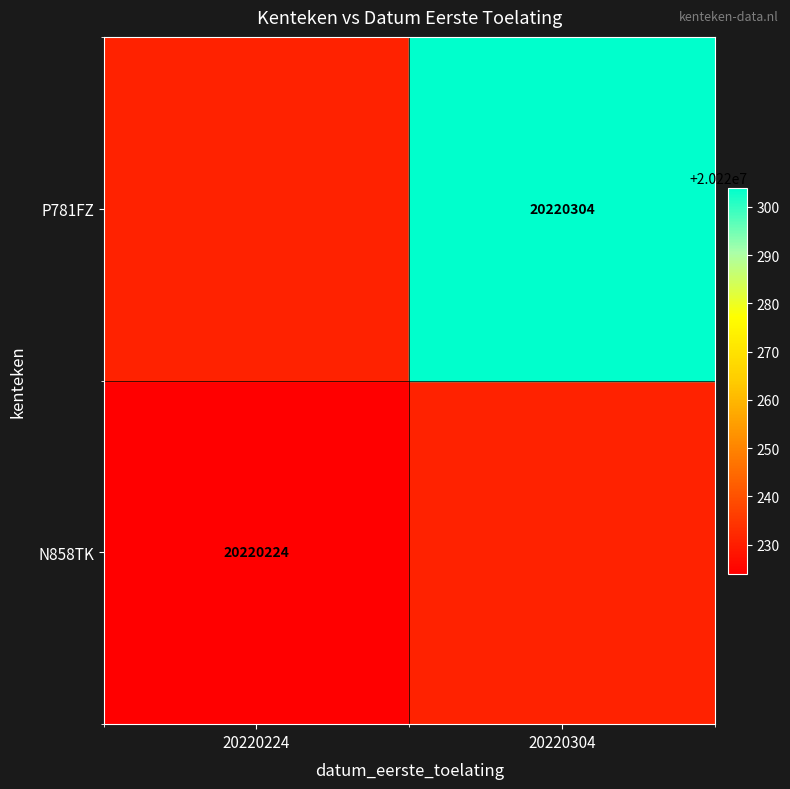

The N858TK series shows 36207824 at 20220224. True or false?

False